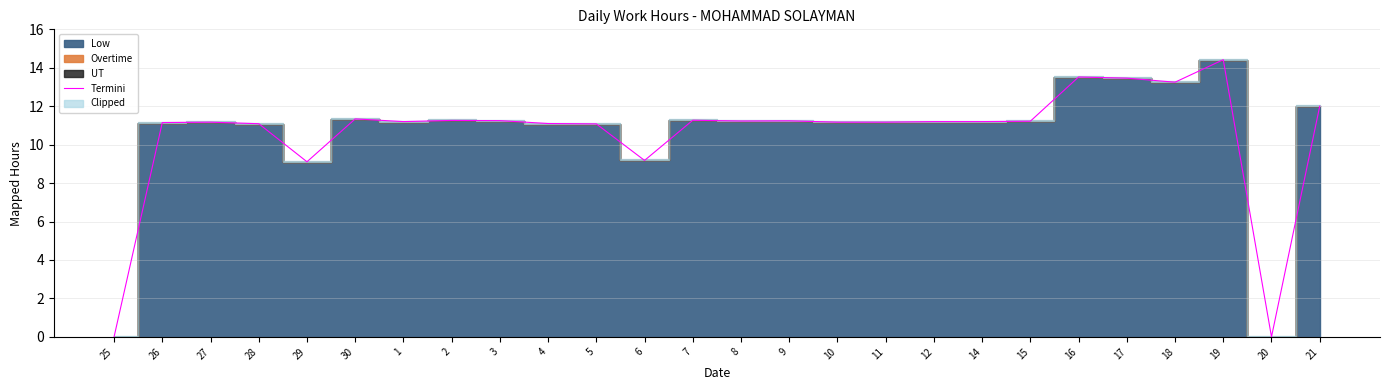

How many values are above zero?

24